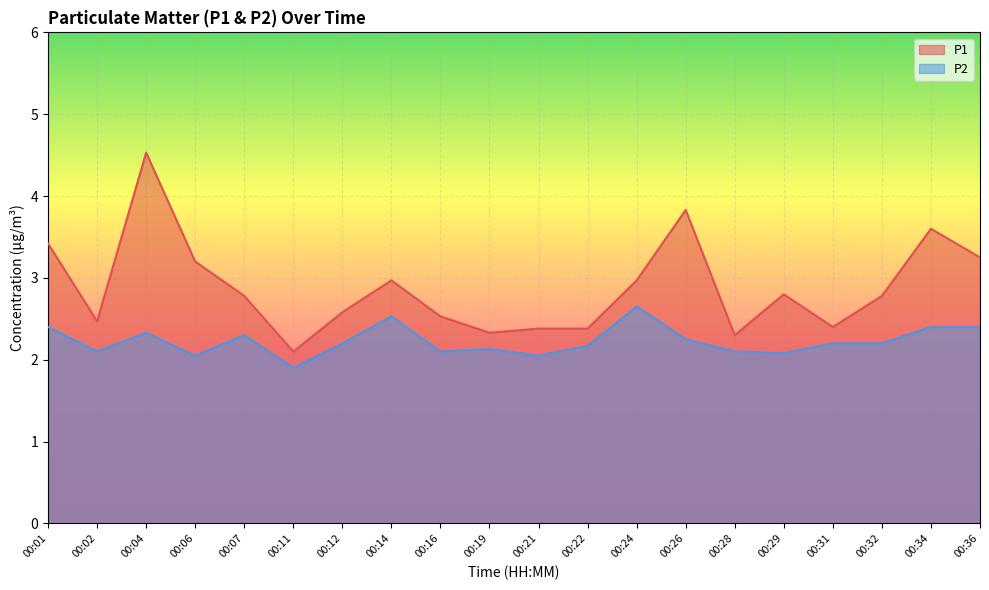

What is the difference between the P1 values at 00:11 and 00:14?

0.9